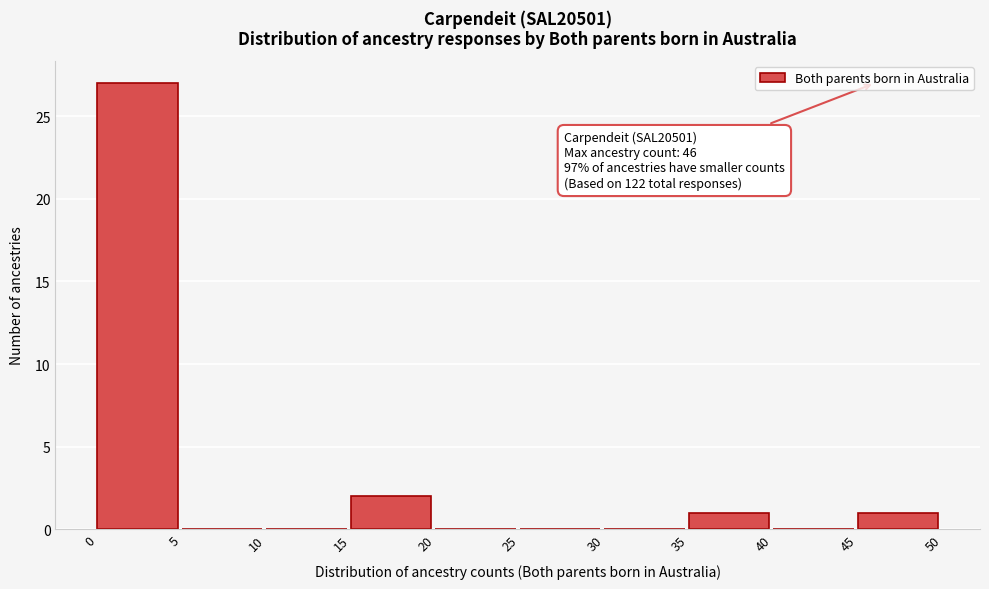

Which range on the x-axis has the tallest bar?

0 to 5